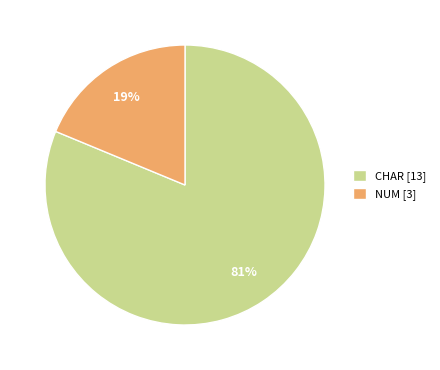

To the nearest percent, what is the difference between the largest and smallest slice percentages?

62%